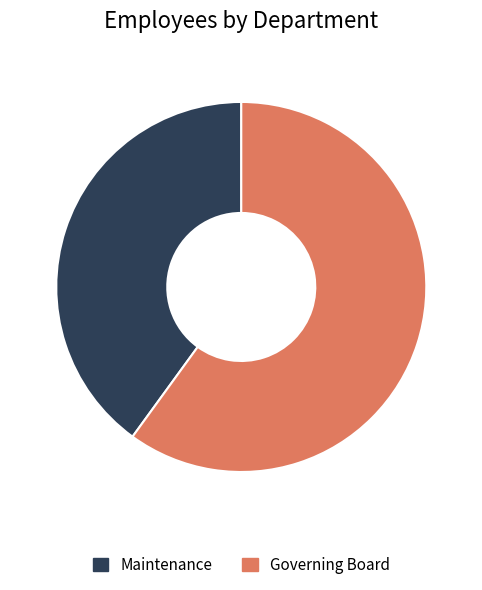

Which slice is the smallest?

Maintenance